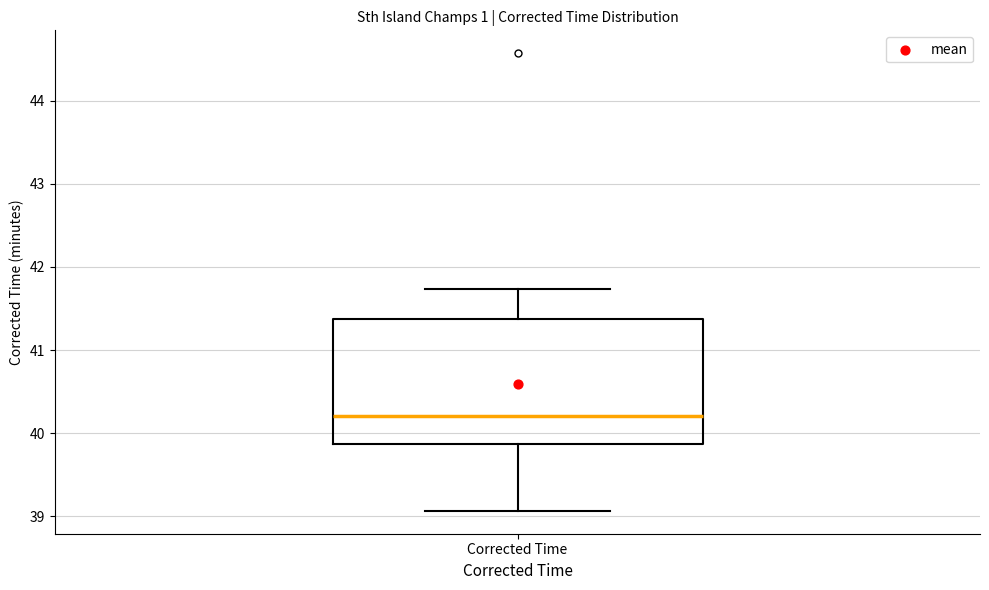

Where does the lower whisker of the box for Corrected Time end on the y-axis? The values are not printed on the chart, so give them approximately, as read against the axis.

39.1